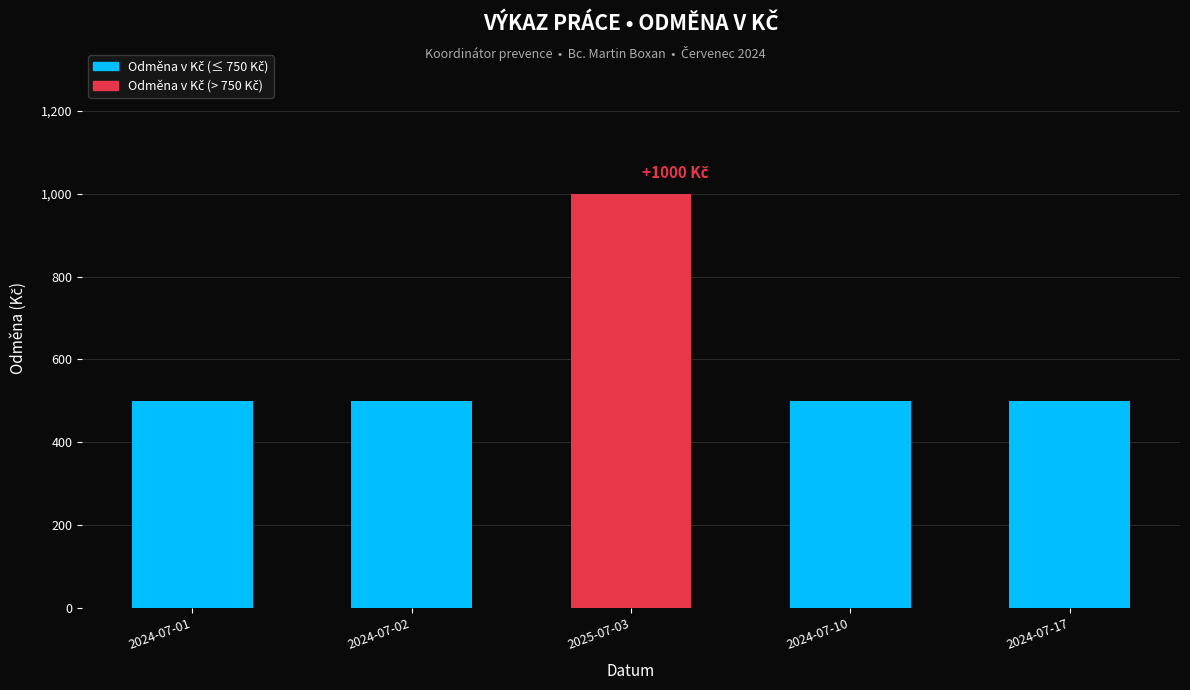

Reading left to right, what are all the values shown in this chart?

500	500	1000	500	500